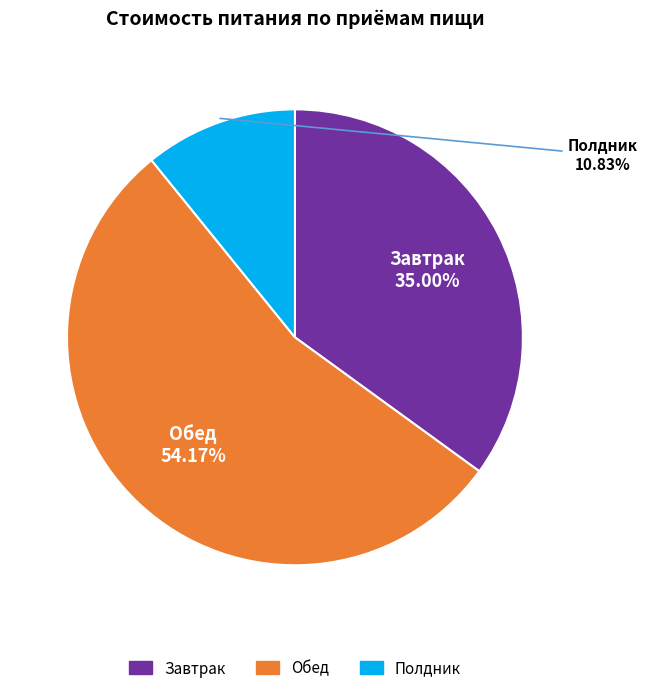

Which category has the biggest portion of the pie?

Обед